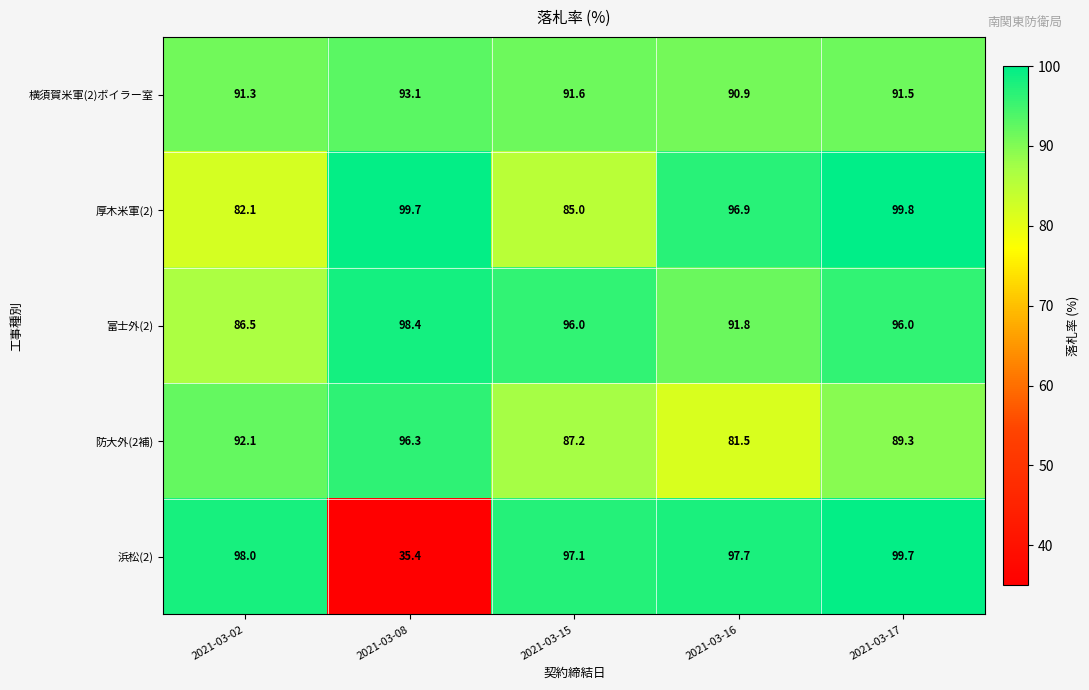

List the series in order of their peak value, highest first.

厚木米軍(2), 浜松(2), 富士外(2), 防大外(2補), 横須賀米軍(2)ボイラー室